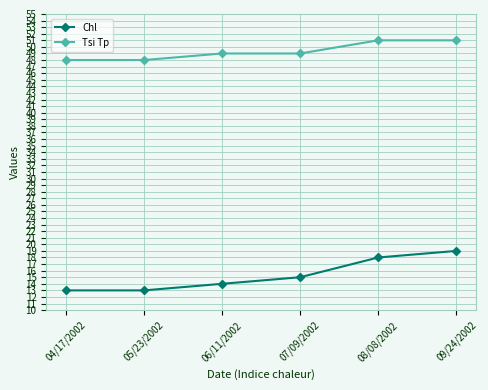

Rank the series by their maximum value, from highest to lowest.

Tsi Tp, Chl